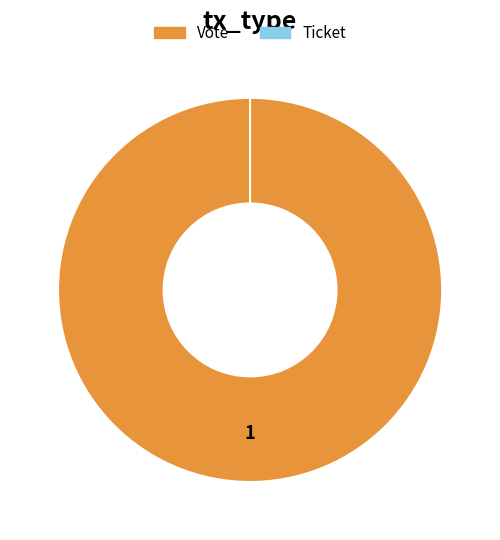

What is the largest slice in the pie chart?

Vote